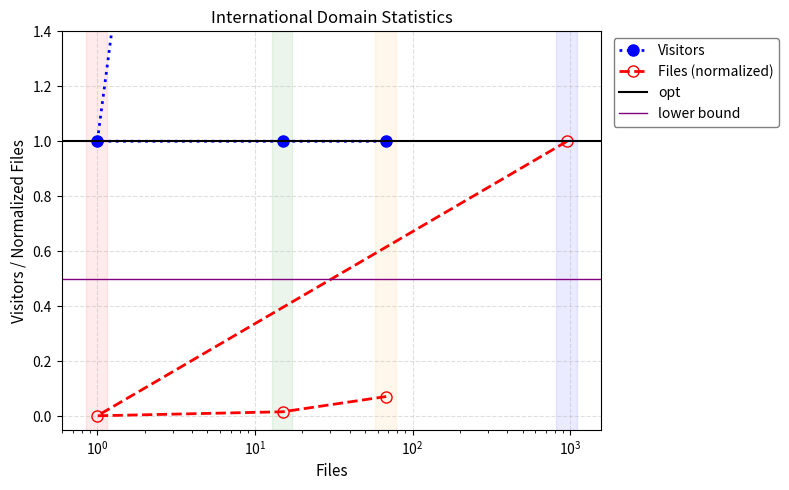

True or false: Visitors and Files intersect in this chart.

False